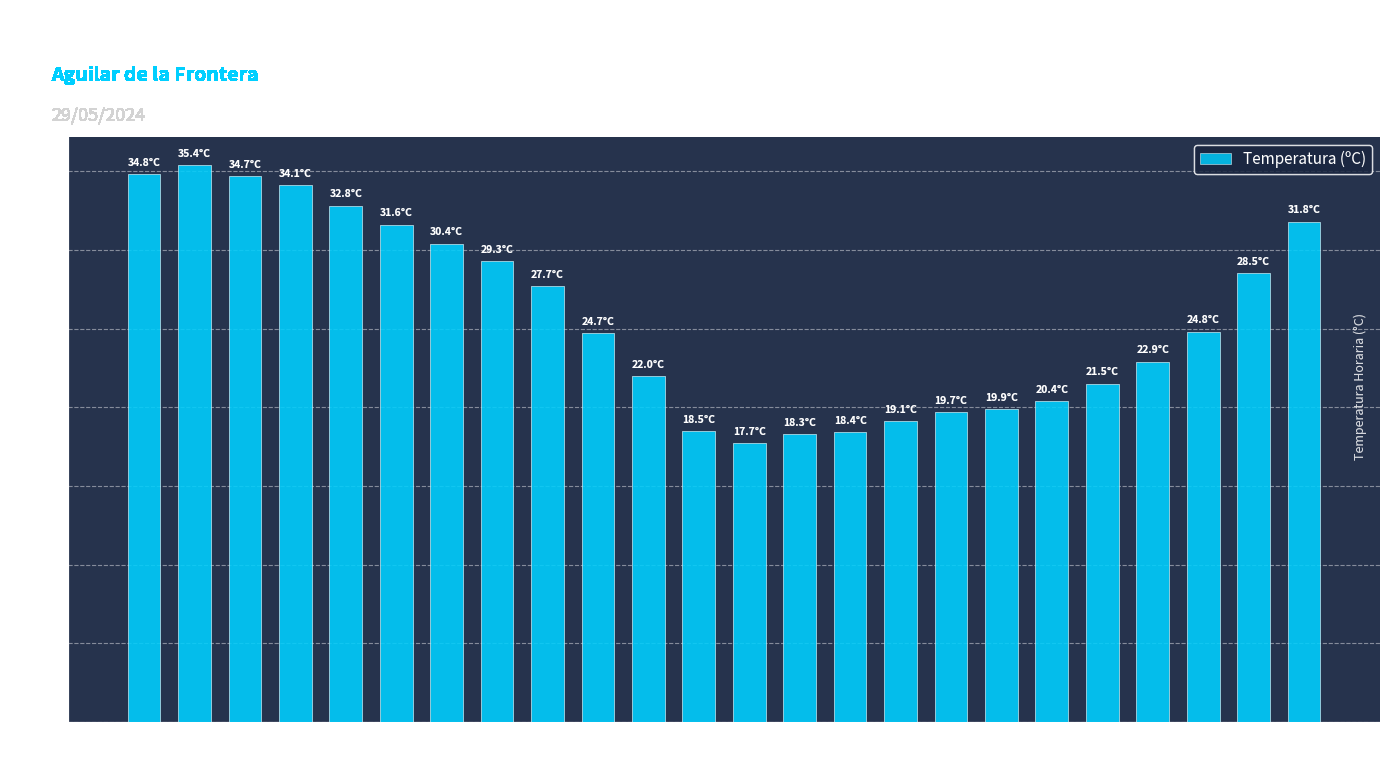

Approximately how many times larger is the value at 04:00 compared to 02:00?

1.0